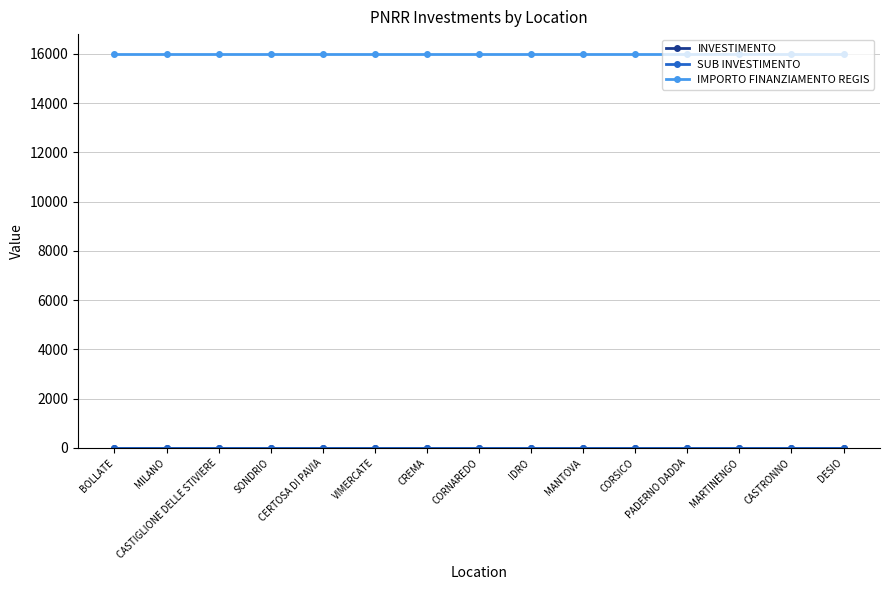

Is this an area chart (filled region under the line)?

No